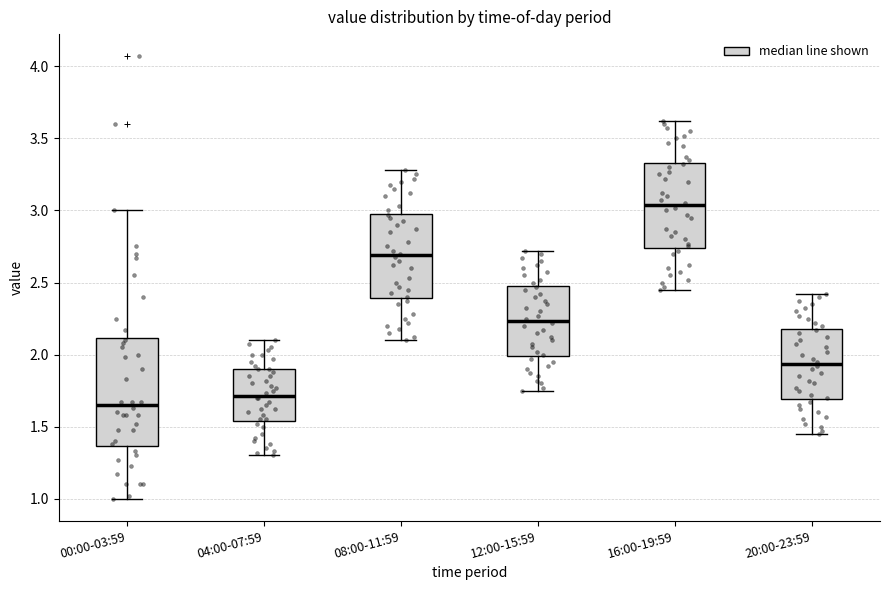

Reading left to right, transcribe this box plot: for each box, give where its median line is, the range the box spans, and where its two whiskers end, as read against the y-axis. The values are not printed on the chart, so give them approximately, as read against the axis.

00:00-03:59: median 1.65, box 1.35 to 2.10, whiskers 1.00 to 3.00
04:00-07:59: median 1.70, box 1.55 to 1.90, whiskers 1.30 to 2.10
08:00-11:59: median 2.70, box 2.40 to 3.00, whiskers 2.10 to 3.30
12:00-15:59: median 2.25, box 2.00 to 2.50, whiskers 1.75 to 2.70
16:00-19:59: median 3.05, box 2.75 to 3.35, whiskers 2.45 to 3.60
20:00-23:59: median 1.95, box 1.70 to 2.20, whiskers 1.45 to 2.40